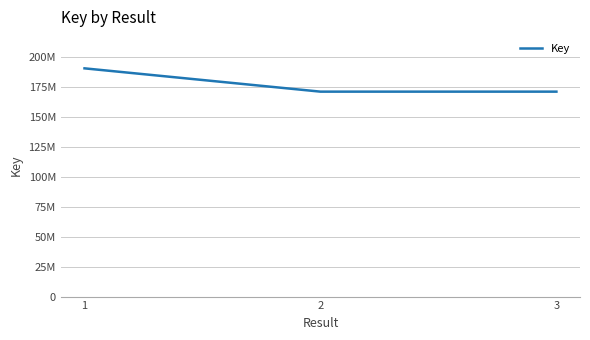

Does the chart display data point markers on the line(s)?

No